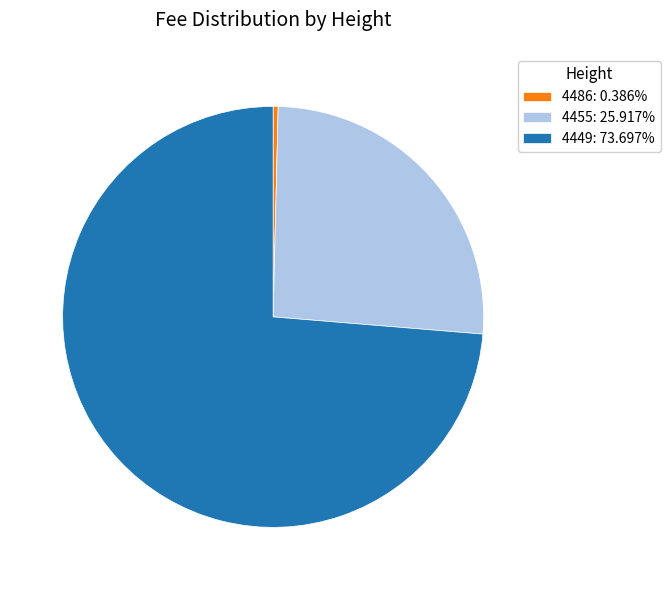

Is it true that 4486 is 8% of the pie?

False